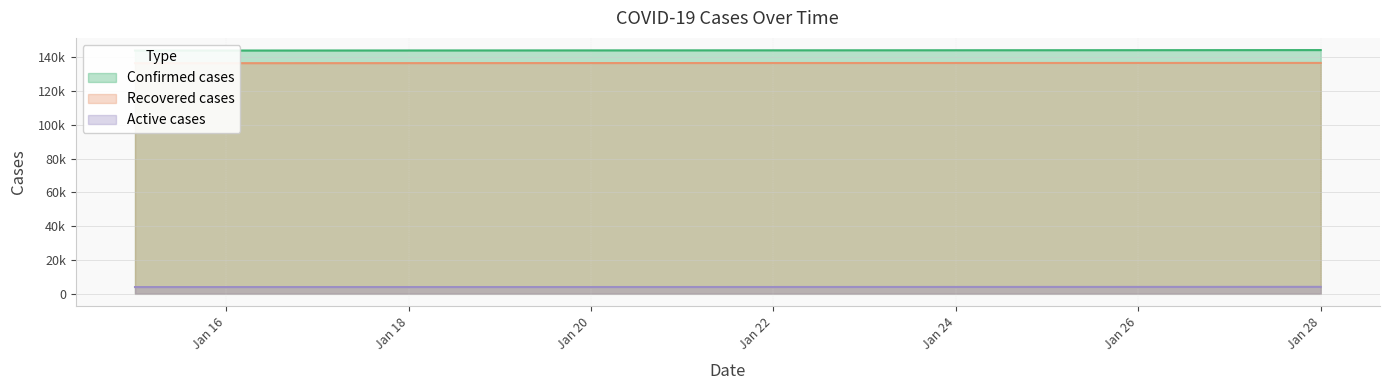

True or false: Confirmed cases has more than 1 interior local peaks.

False